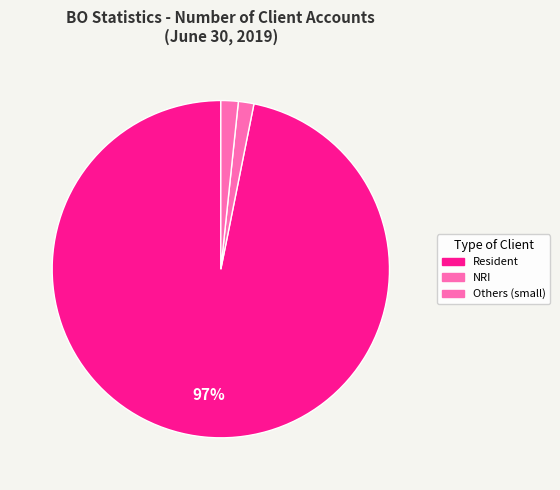

How many slices are in this pie chart?

3